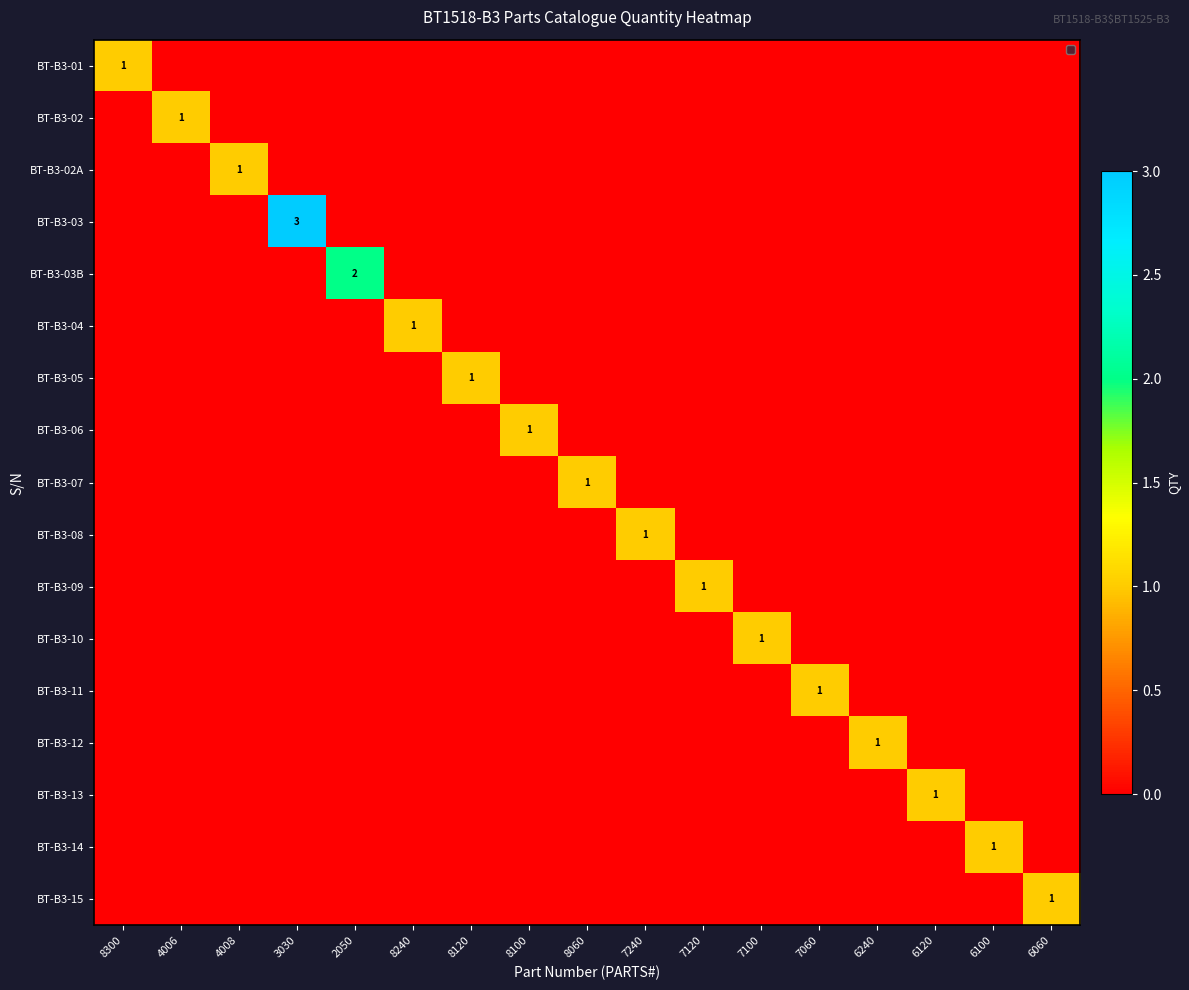

Is it true that BT-B3-14 equals 1 at 6100?

True